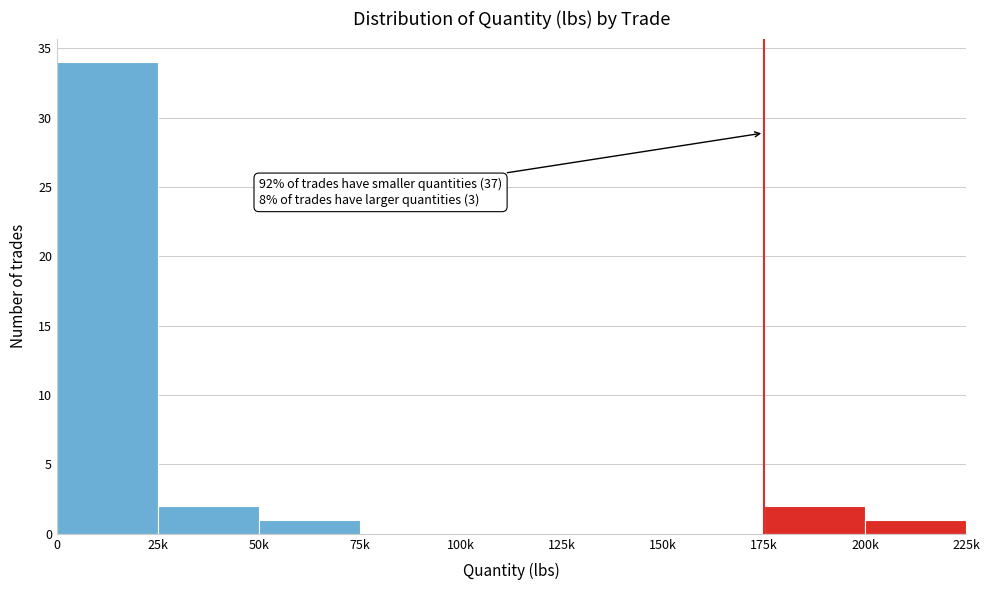

Reading right to left, transcribe all the data shown in this chart.

200k=1	175k=2	150k=0	125k=0	100k=0	75k=0	50k=1	25k=2	0=34